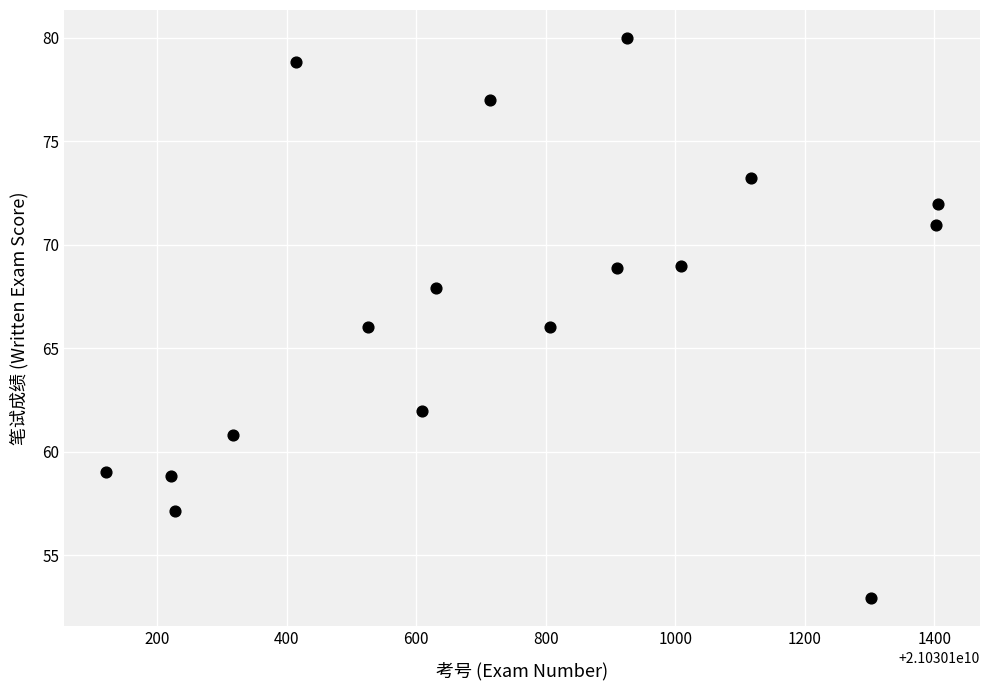

What is the range of X values (max minus min)?

1285.0